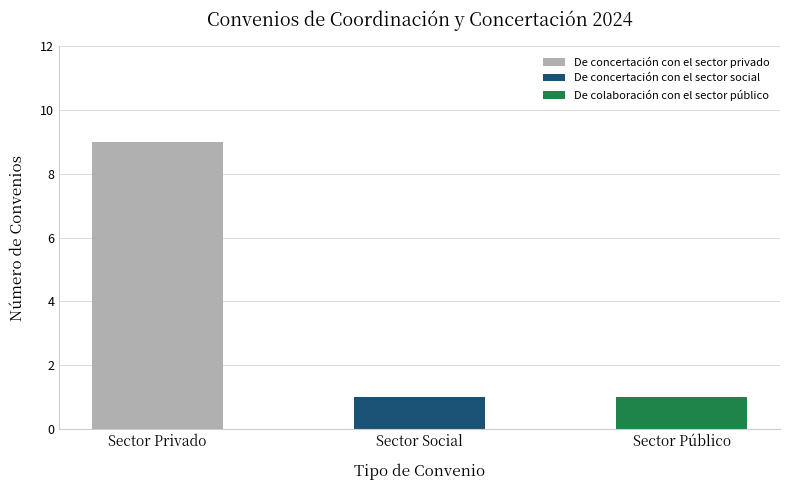

How many categories are shown in the chart?

3